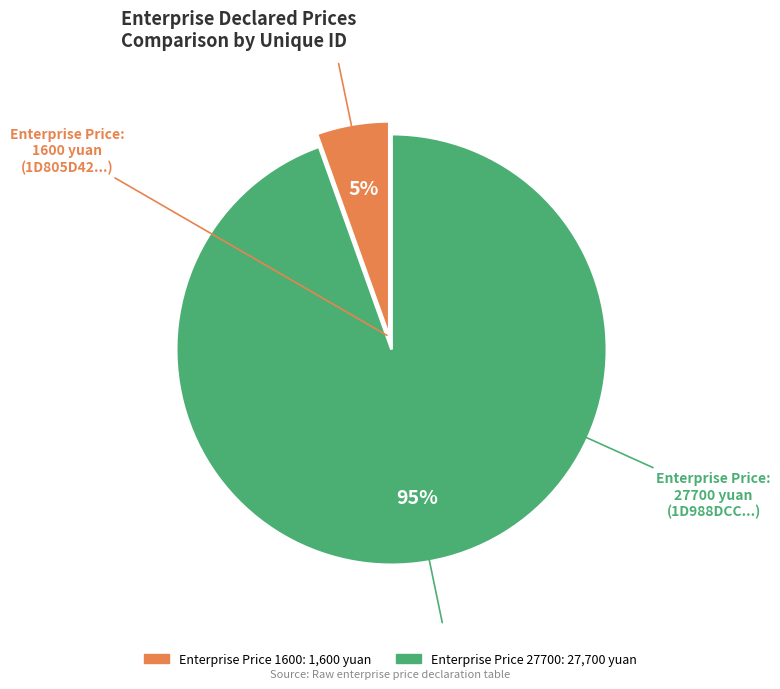

Is there a majority slice in this chart?

Yes